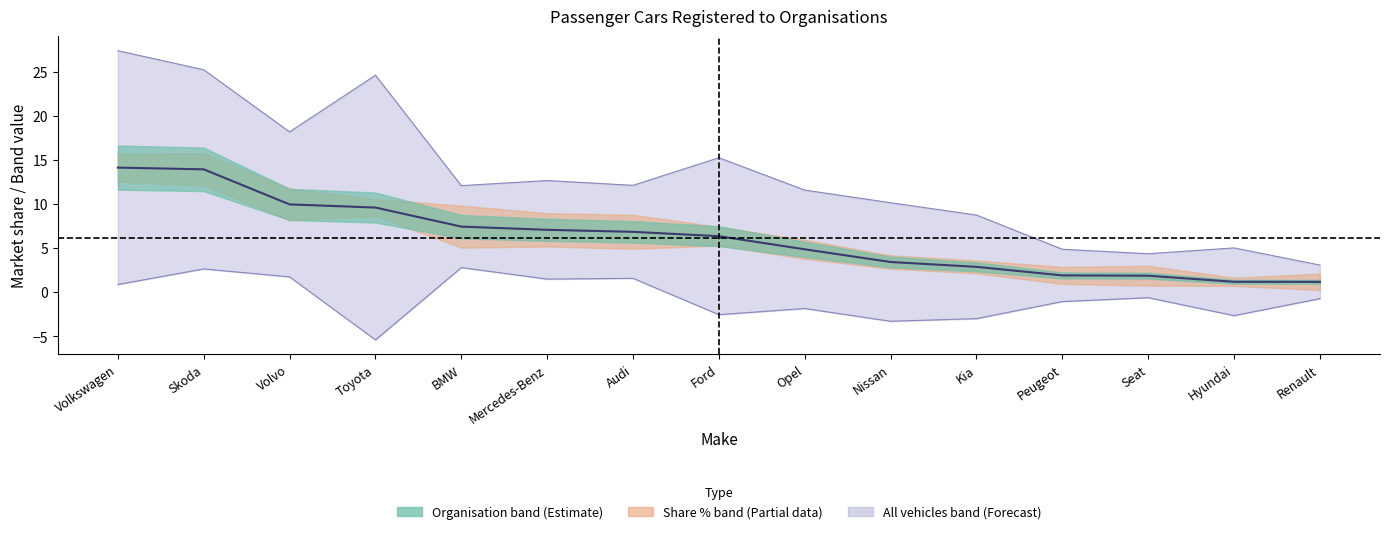

List the labels in order of value, smallest first.

Renault, Hyundai, Seat, Peugeot, Kia, Nissan, Opel, Ford, Audi, Mercedes-Benz, BMW, Toyota, Volvo, Skoda, Volkswagen